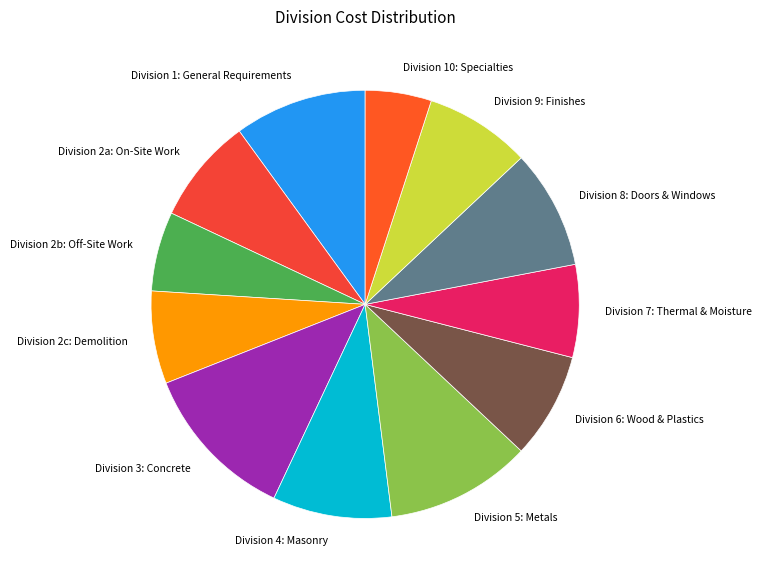

Count the number of slices in the pie.

12